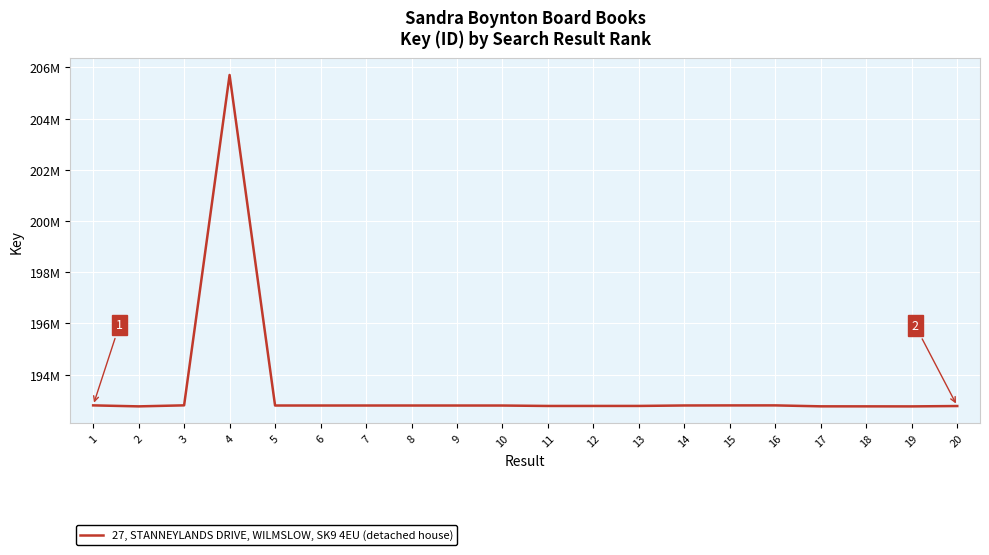

Does the chart display data point markers on the line(s)?

No